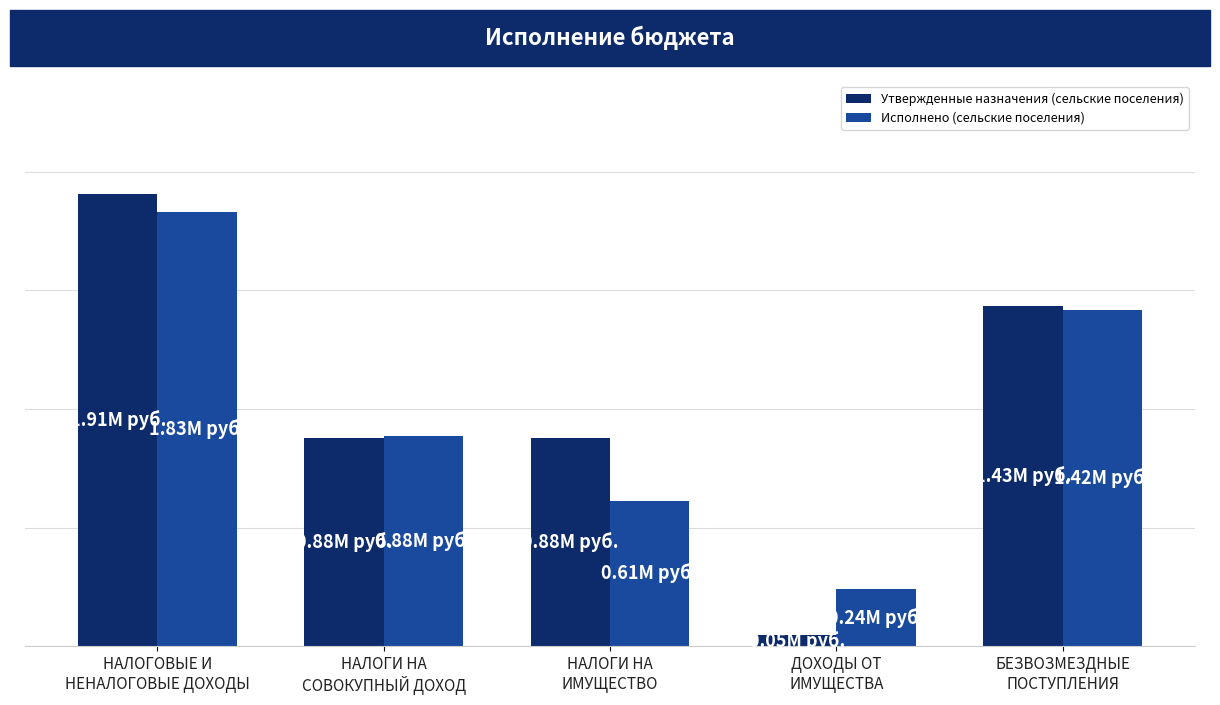

Is the value of Утвержденные назначения (сельские поселения) at НАЛОГОВЫЕ И
НЕНАЛОГОВЫЕ ДОХОДЫ greater than the value of Исполнено (сельские поселения) at БЕЗВОЗМЕЗДНЫЕ
ПОСТУПЛЕНИЯ?

Yes